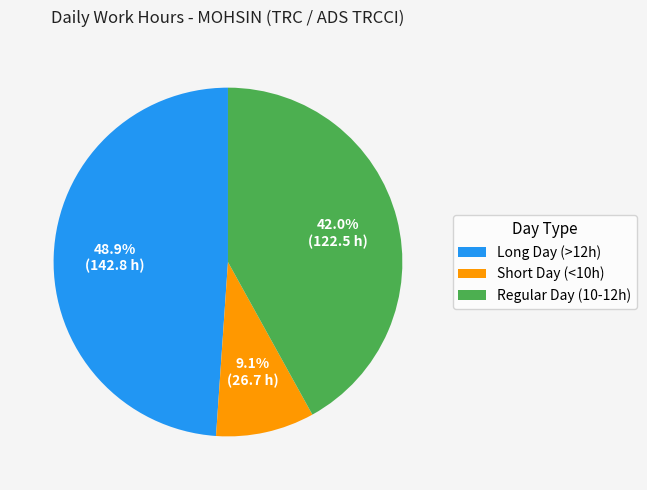

What is the ratio of the value at Long Day (>12h) to the value at Short Day (<10h)?

5.4